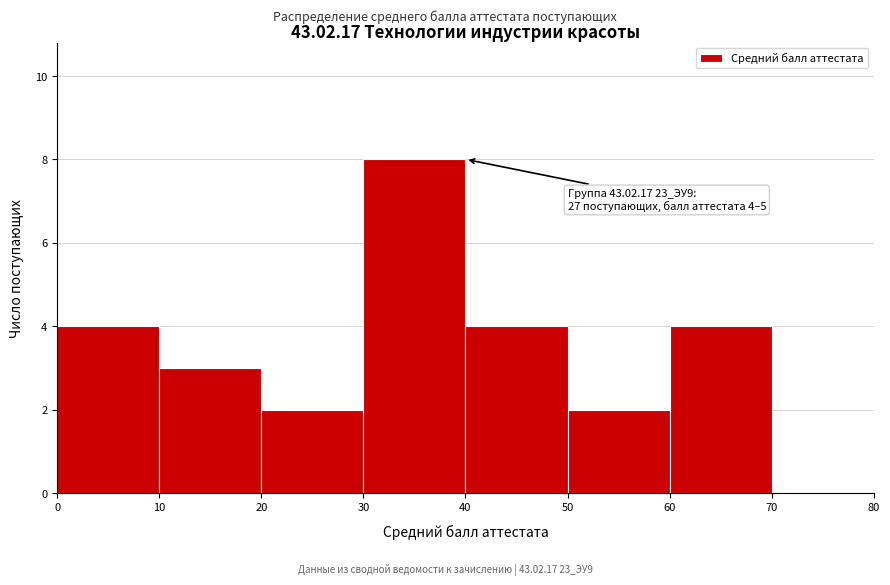

Over which range of the x-axis is the bar tallest?

30 to 40